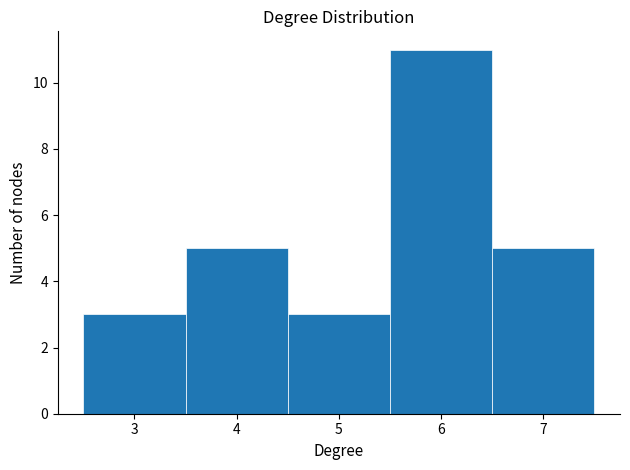

Over which range of the x-axis is the bar tallest?

5.5 to 6.5